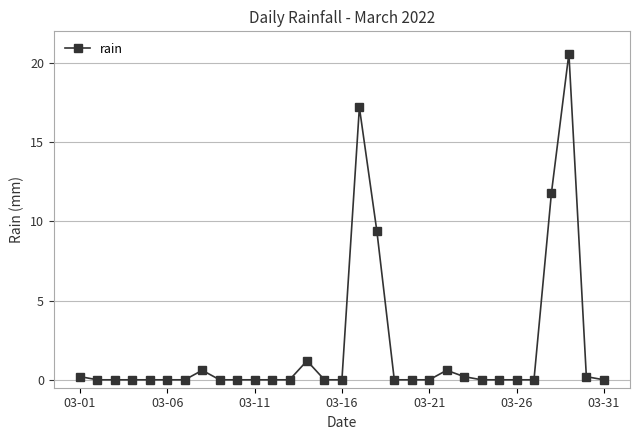

What is the greatest value displayed?

20.6